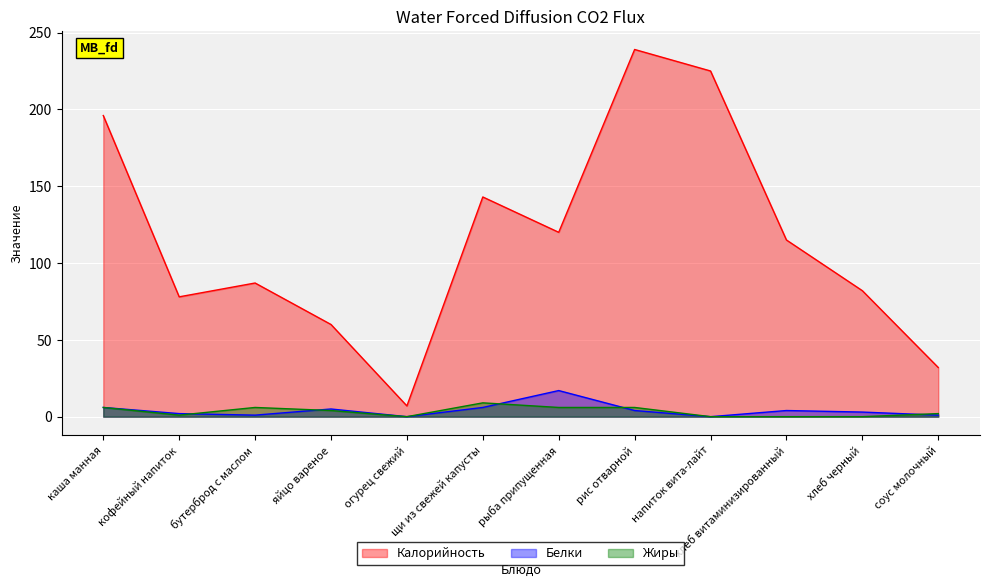

How many data points in Белки are above 4?

4